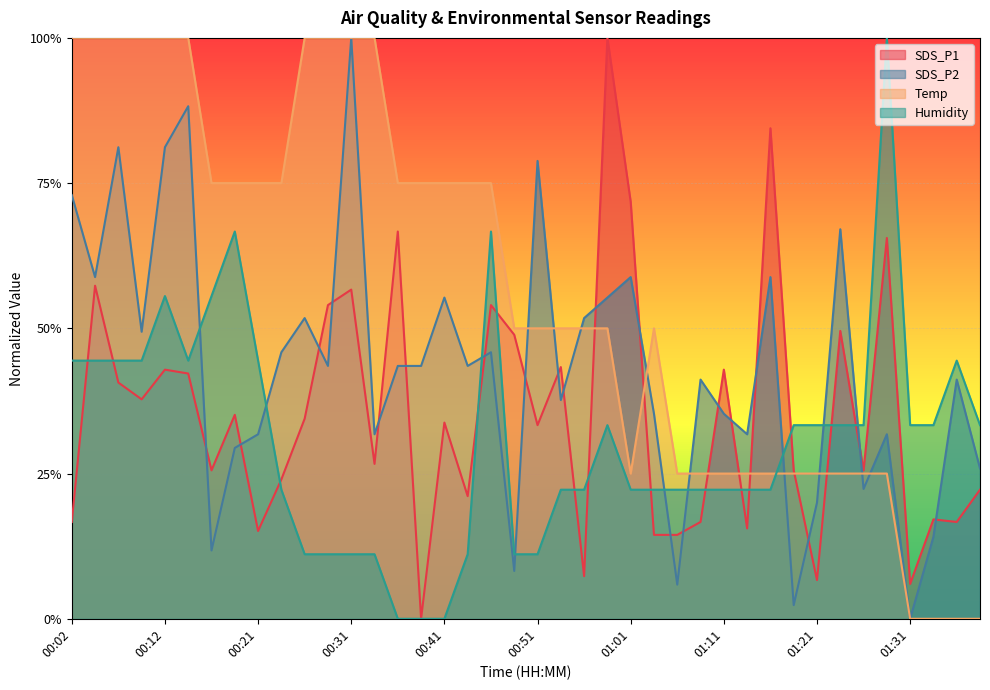

True or false: SDS_P1 has a value of 0.5 at 01:01.

False